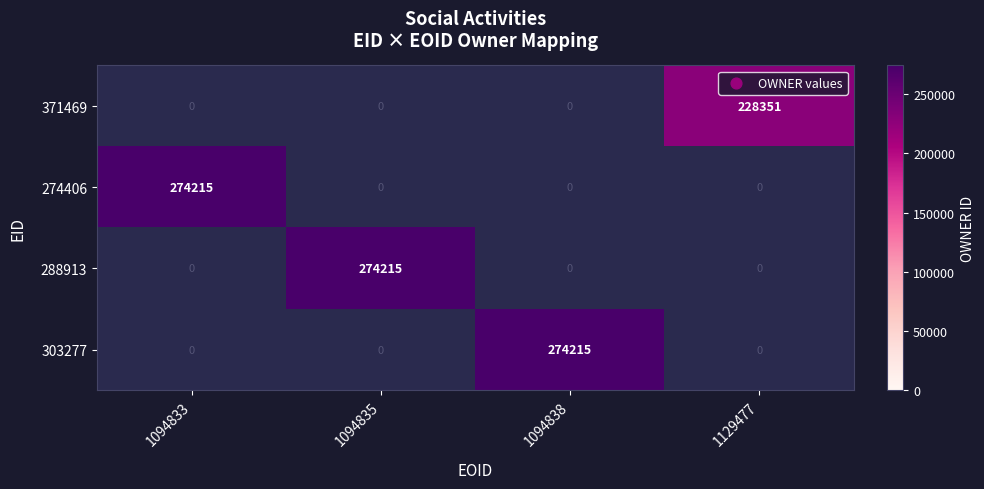

The 303277 series shows 74948 at 1094838. True or false?

False